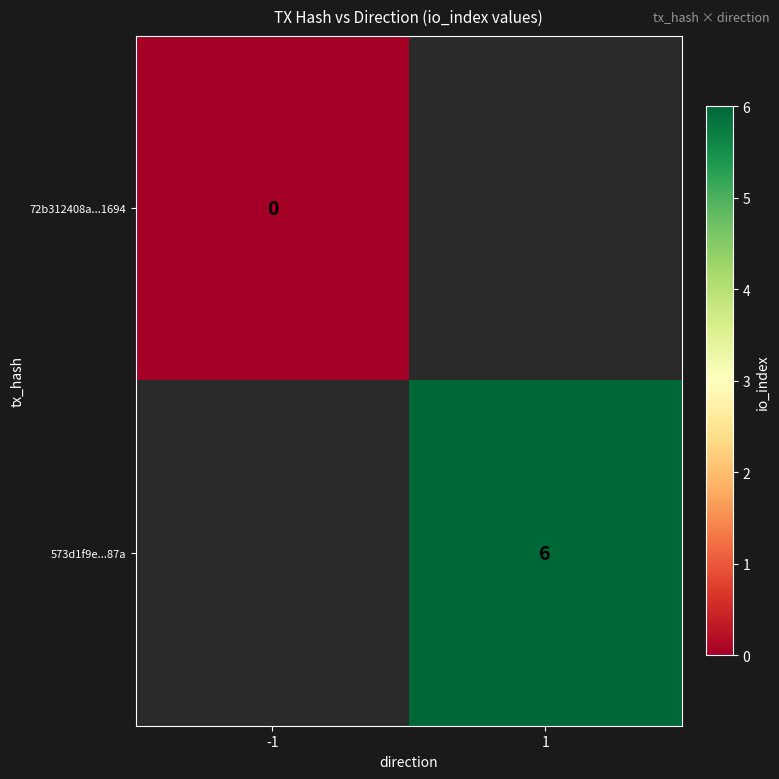

The value of 573d1f9e...87a at 1 is 6. True or false?

True